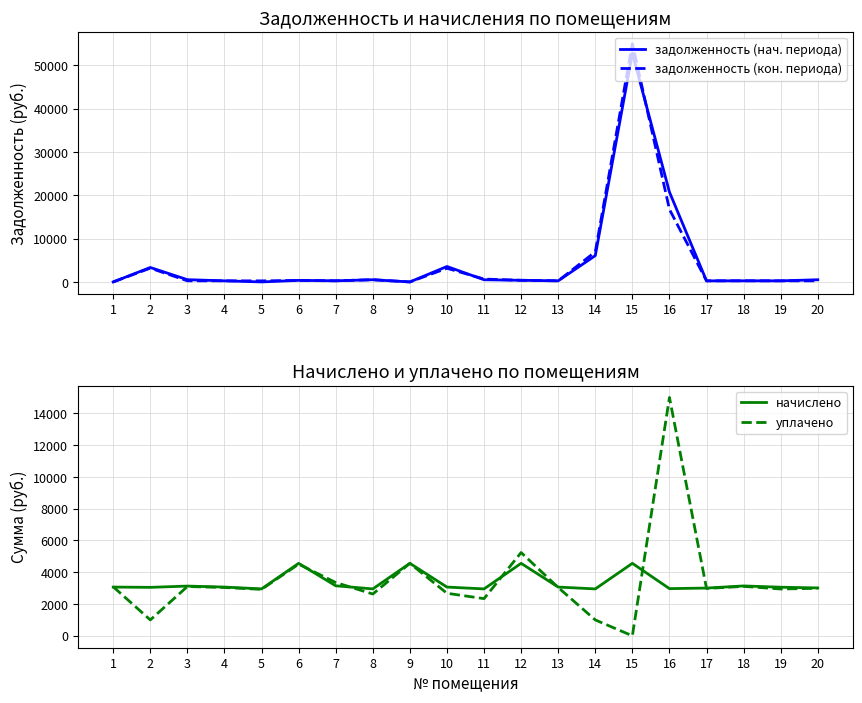

What is the value of the задолженность (нач. периода) point at the 11th from the left?

503.8